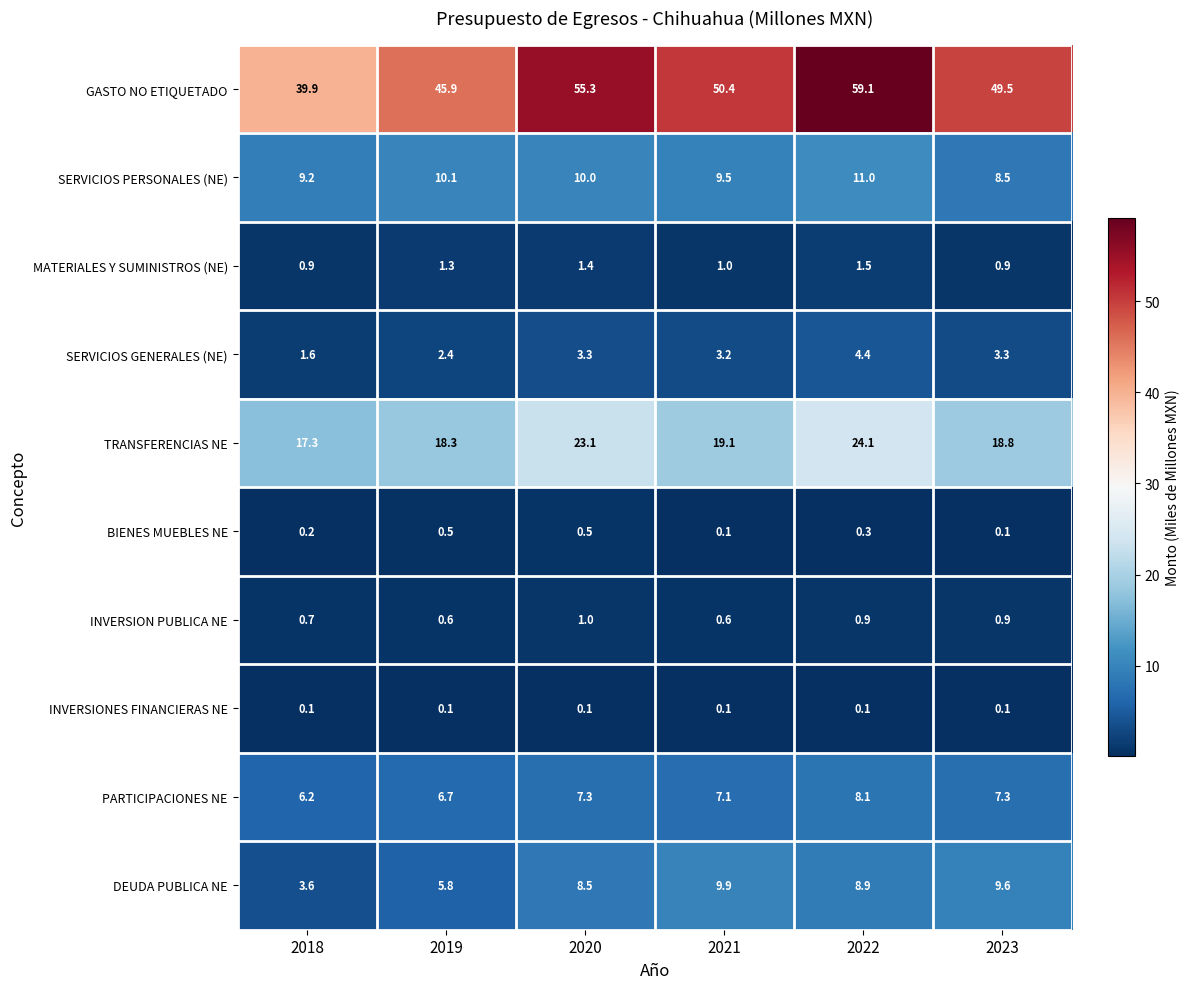

Which series has the widest spread of values?

GASTO NO ETIQUETADO